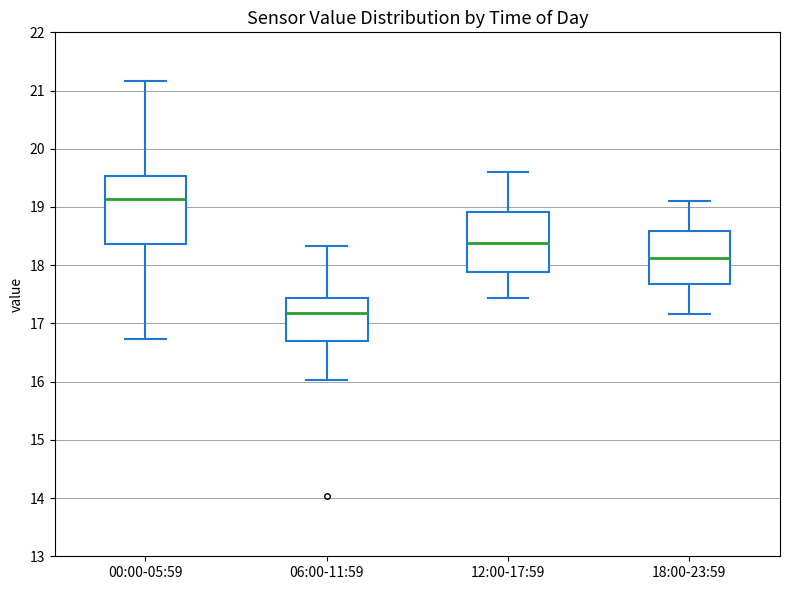

Reading left to right, read every box against the y-axis: the position of its median line, the range the box covers, and the ends of its whiskers. The values are not printed on the chart, so give them approximately, as read against the axis.

00:00-05:59: median 19.1, box 18.4 to 19.5, whiskers 16.7 to 21.2
06:00-11:59: median 17.2, box 16.7 to 17.4, whiskers 16.0 to 18.3
12:00-17:59: median 18.4, box 17.9 to 18.9, whiskers 17.4 to 19.6
18:00-23:59: median 18.1, box 17.7 to 18.6, whiskers 17.2 to 19.1